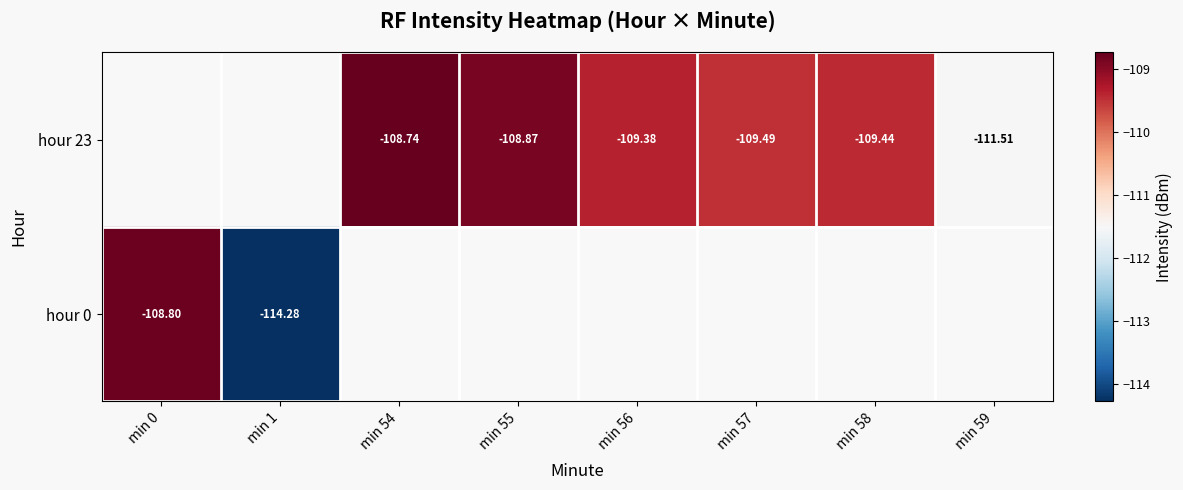

Which category has the highest value across all series?

min 54